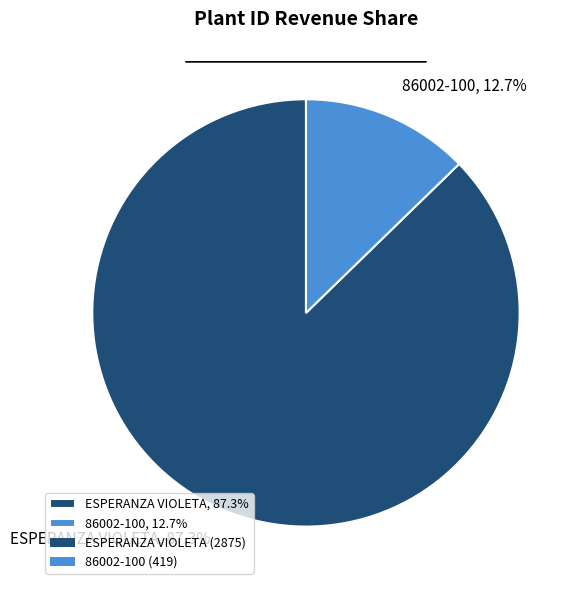

What percentage do 86002-100 and ESPERANZA VIOLETA together represent?

100.0%